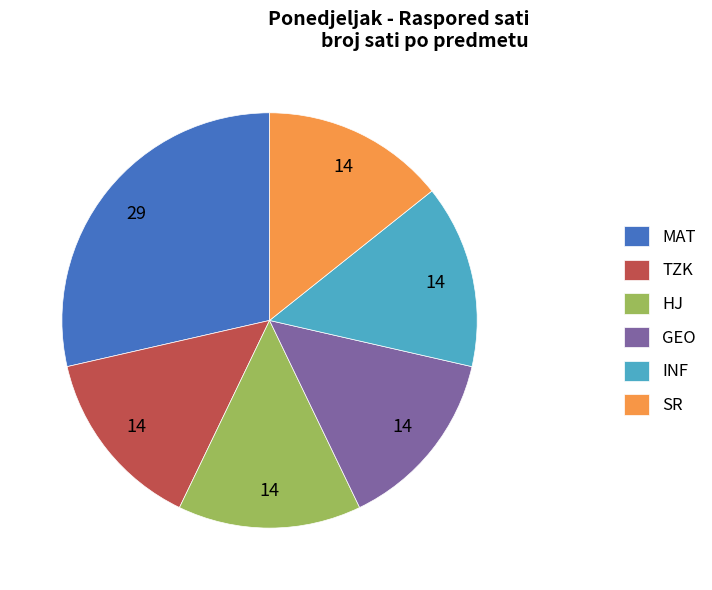

What is the largest slice in the pie chart?

MAT